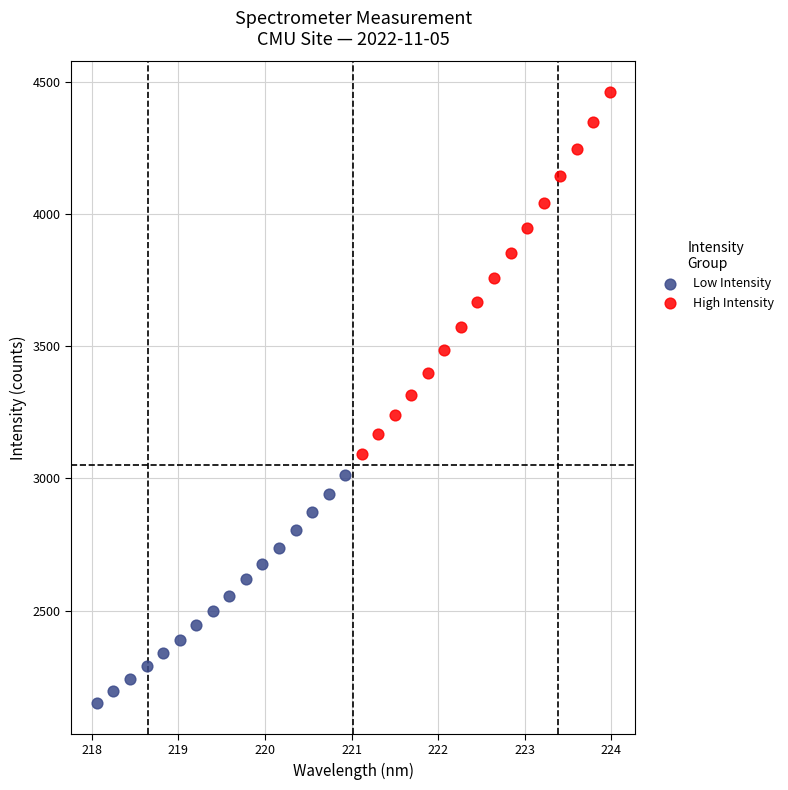

Which series contains the highest Y value?

High Intensity